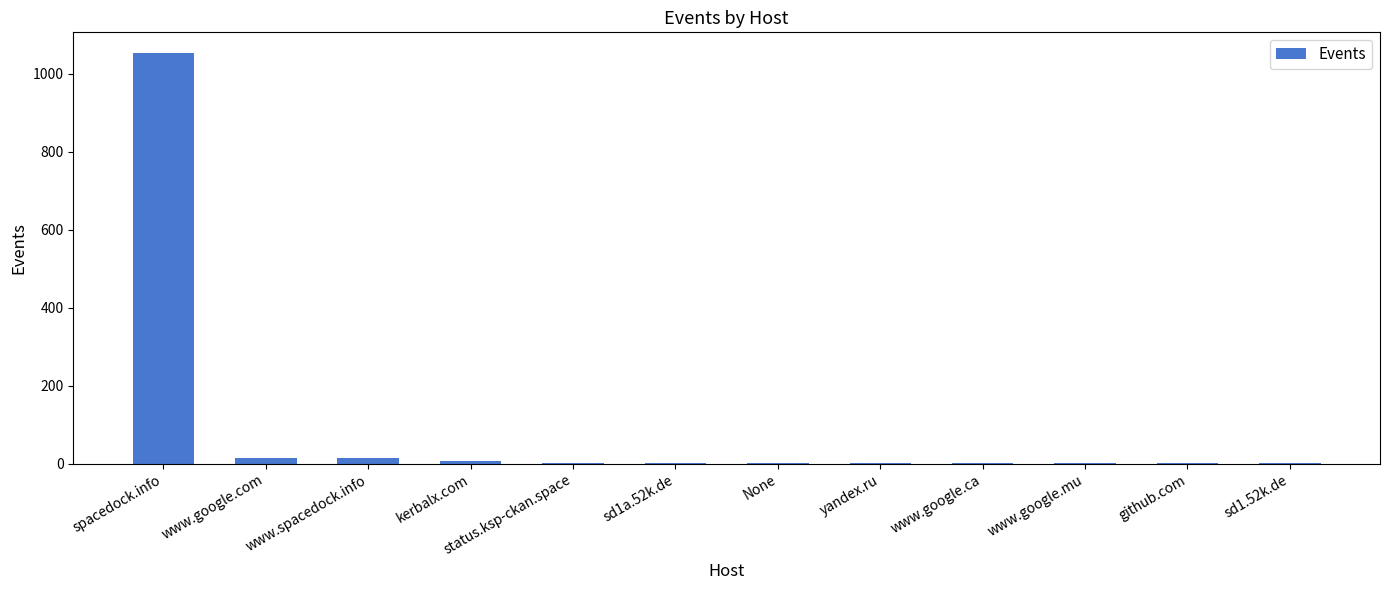

What is the maximum value shown in the chart?

1054